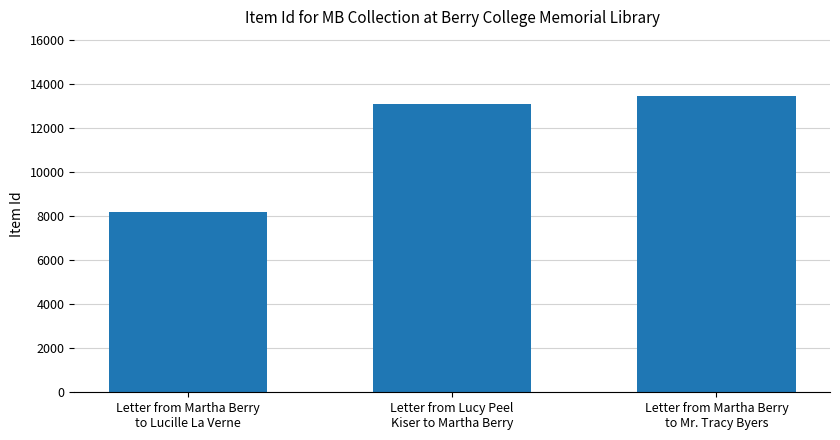

List the labels in order of value, largest first.

Letter from Martha Berry
to Mr. Tracy Byers, Letter from Lucy Peel
Kiser to Martha Berry, Letter from Martha Berry
to Lucille La Verne